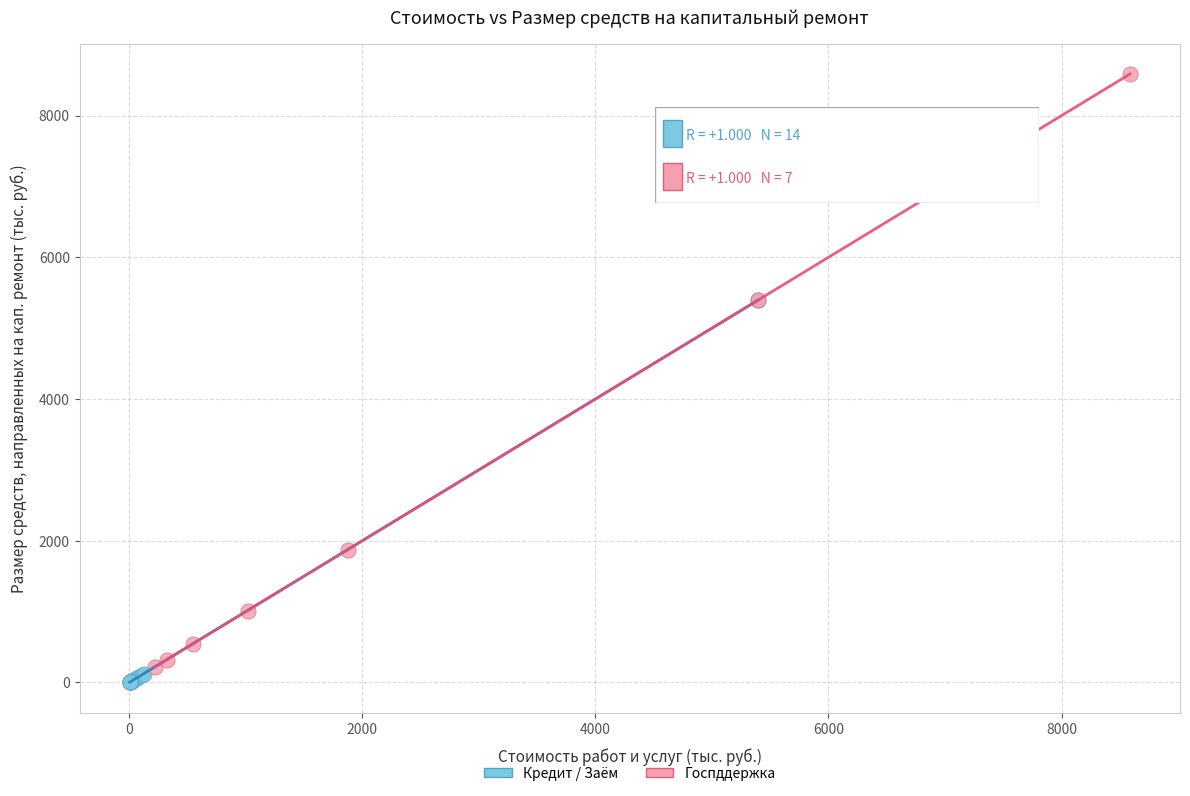

Which series has the widest spread of Y values?

Госпддержка